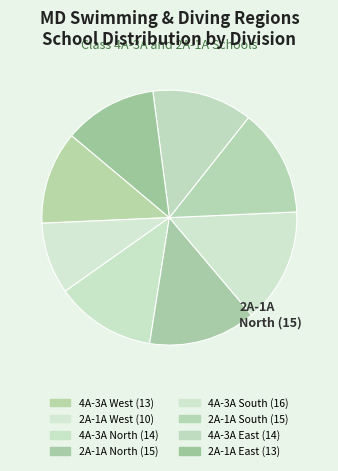

What is the smallest slice in the pie chart?

2A-1A West